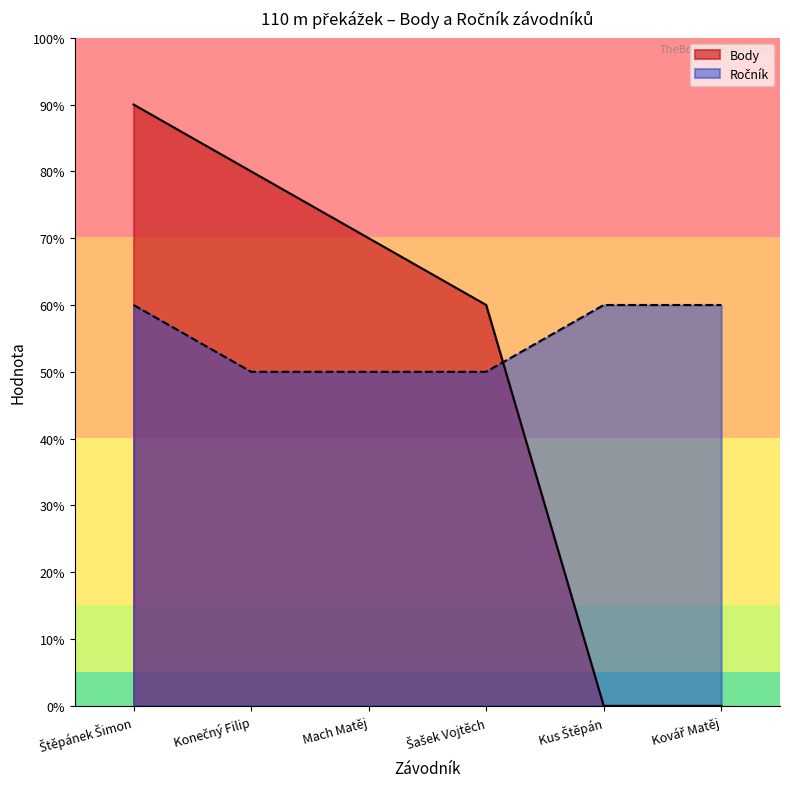

List the labels in order of Body value, largest first.

Štěpánek Šimon, Konečný Filip, Mach Matěj, Šašek Vojtěch, Kus Štěpán, Kovář Matěj